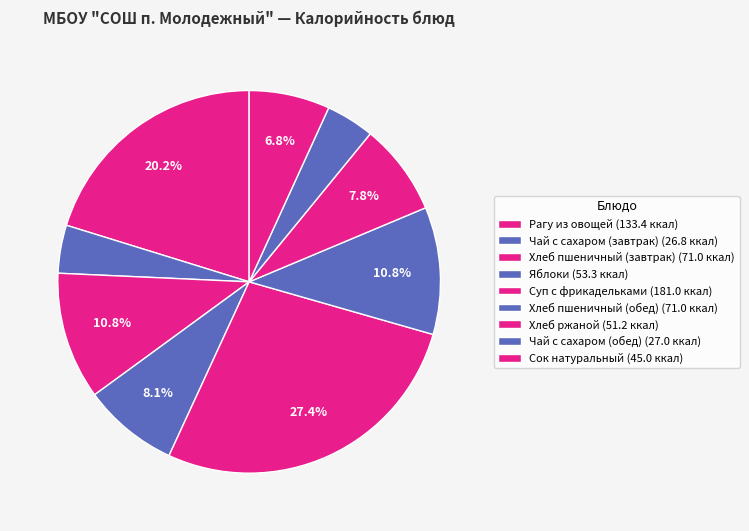

Do Сок натуральный and Хлеб пшеничный (завтрак) together represent more than half of the pie?

No